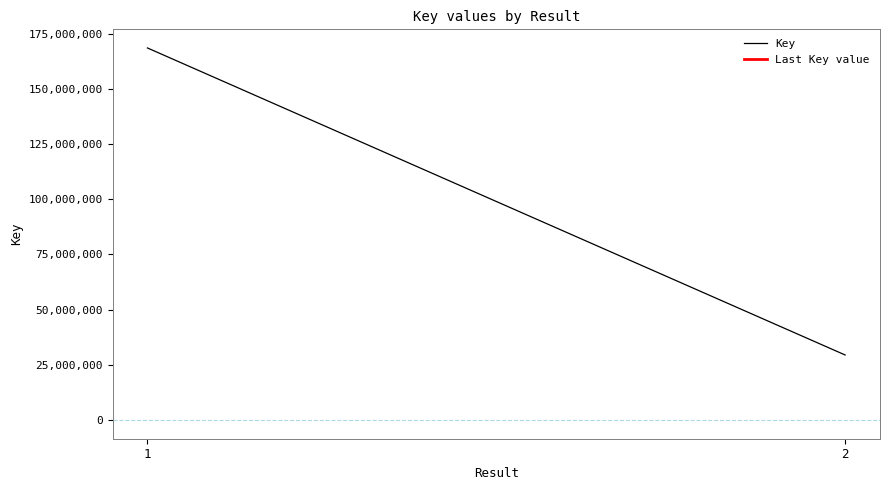

How many values are below 168523807?

1